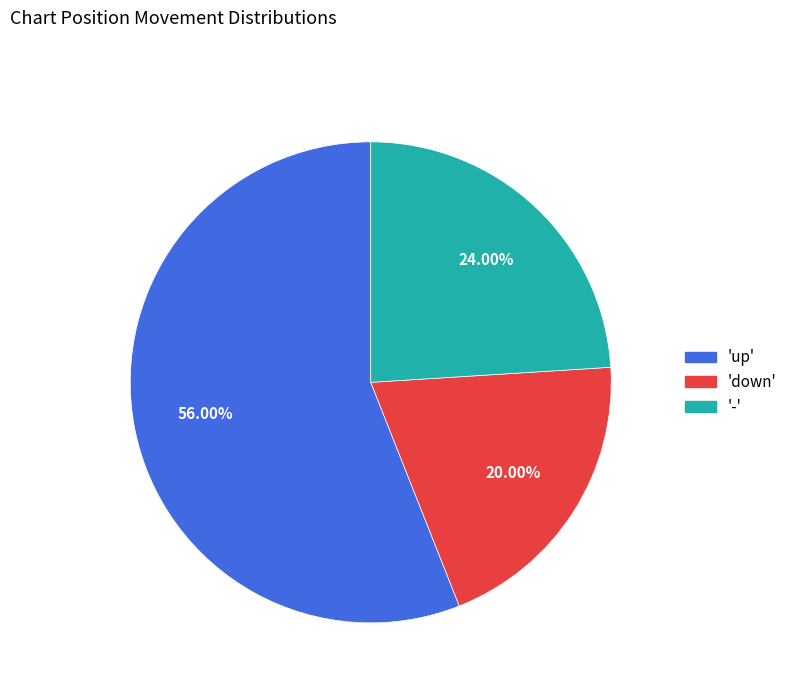

Does any single category account for the majority?

Yes